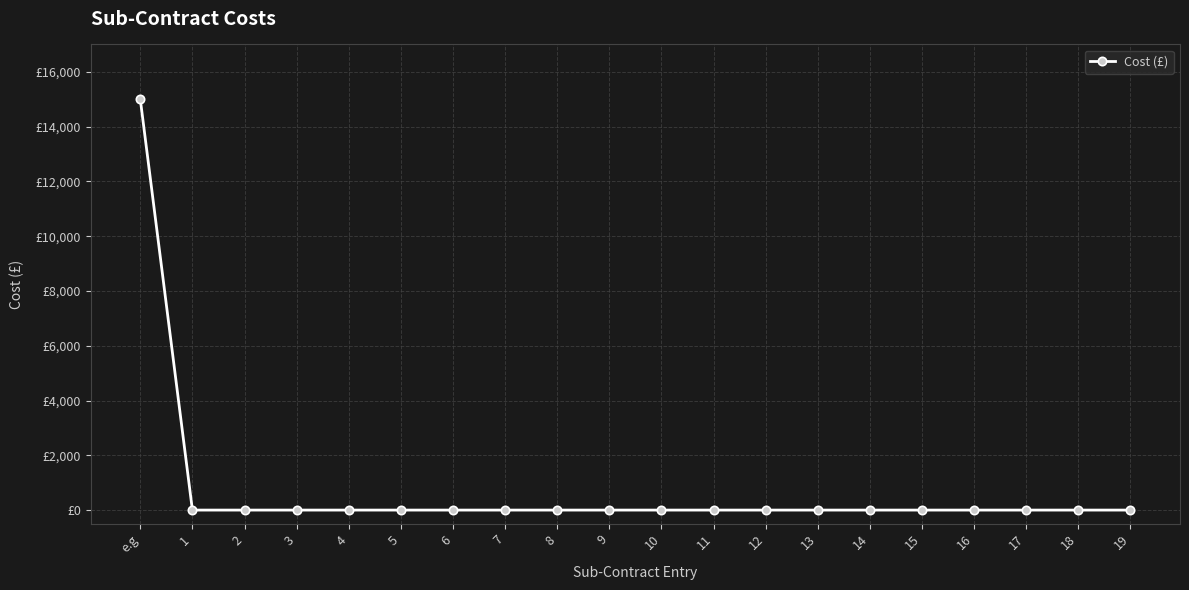

What is the label of the 2nd point from the right?

18